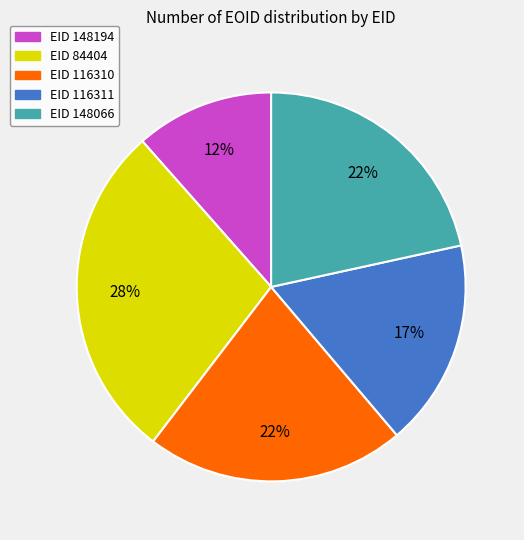

To the nearest percent, what is the average slice percentage?

20%